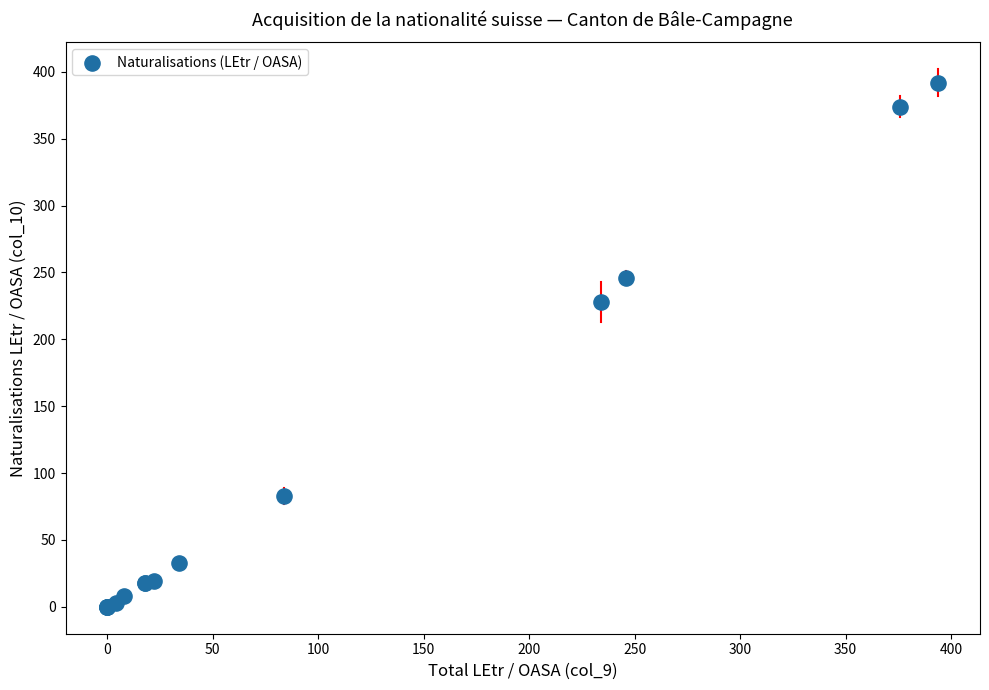

What Y value in the scatter plot is closest to 196?

228